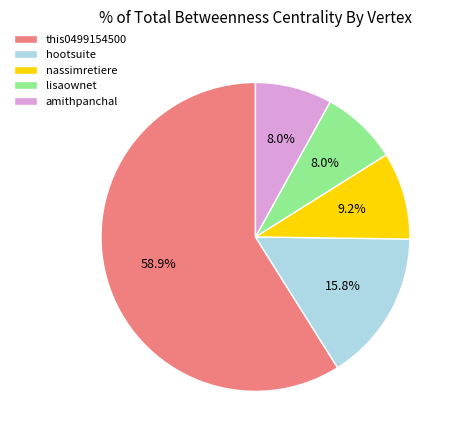

To the nearest percent, what is the average slice percentage?

20%